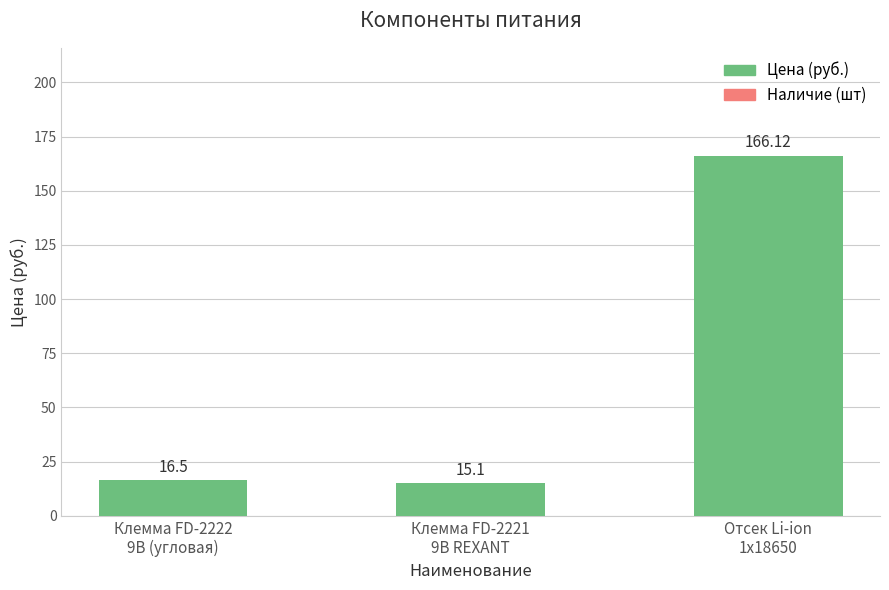

What position from the right is Отсек Li-ion
1x18650?

1